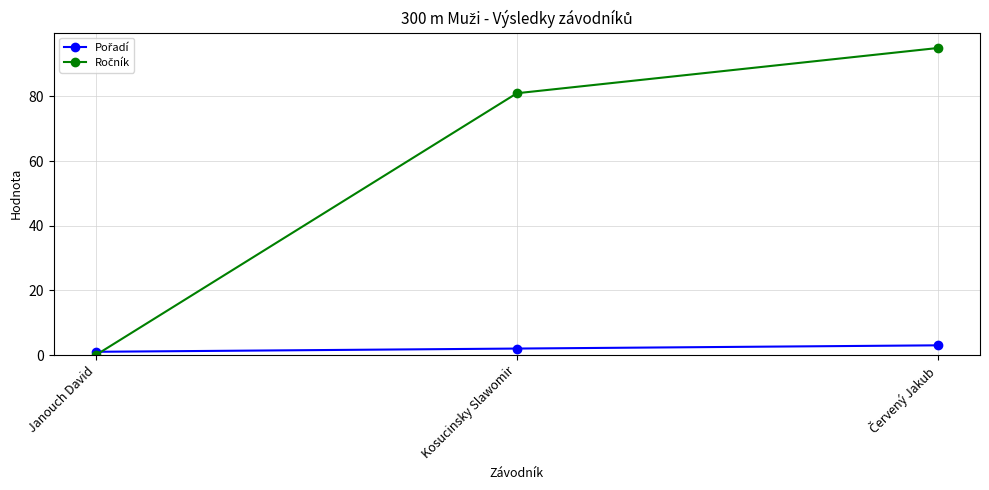

What is the label of the 2nd point from the left?

Kosucinsky Slawomir